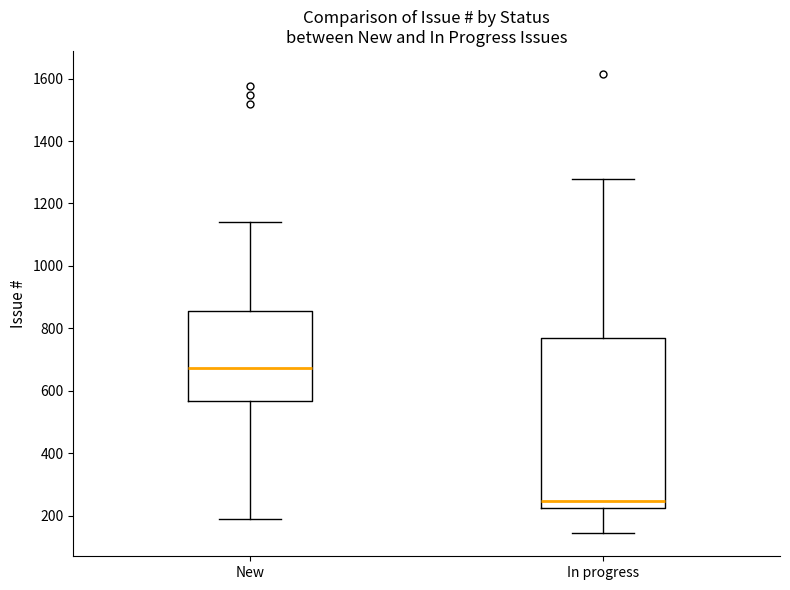

Where is the lower edge of the box for New on the y-axis? The values are not printed on the chart, so give them approximately, as read against the axis.

560